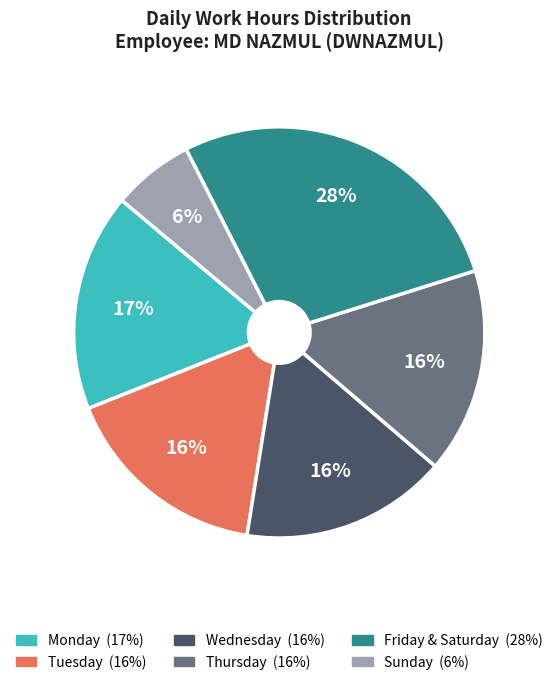

Does any single category account for the majority?

No